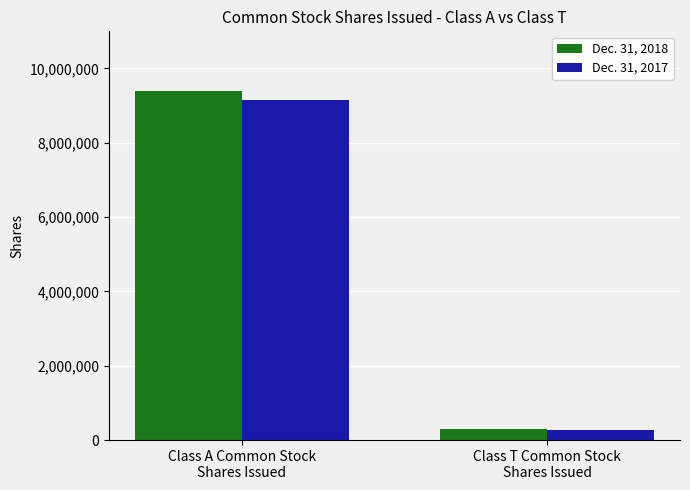

What is the average value of the Dec. 31, 2018 series?

4840936